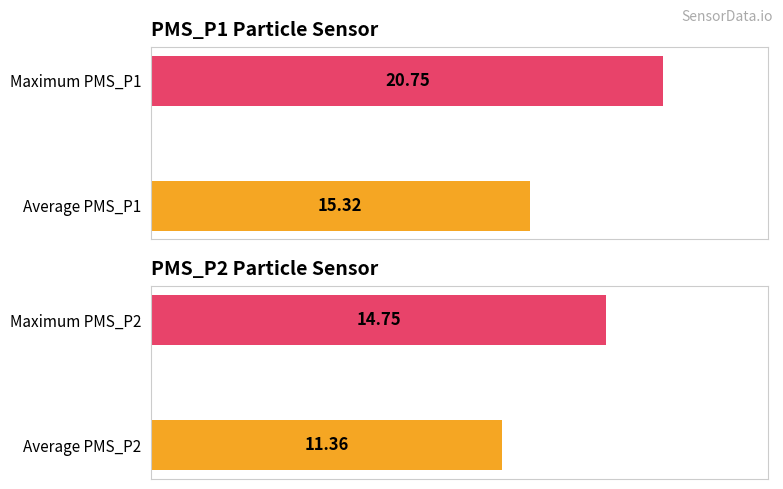

Is it true that PMS_P1 equals 16.2 at 00:17?

False